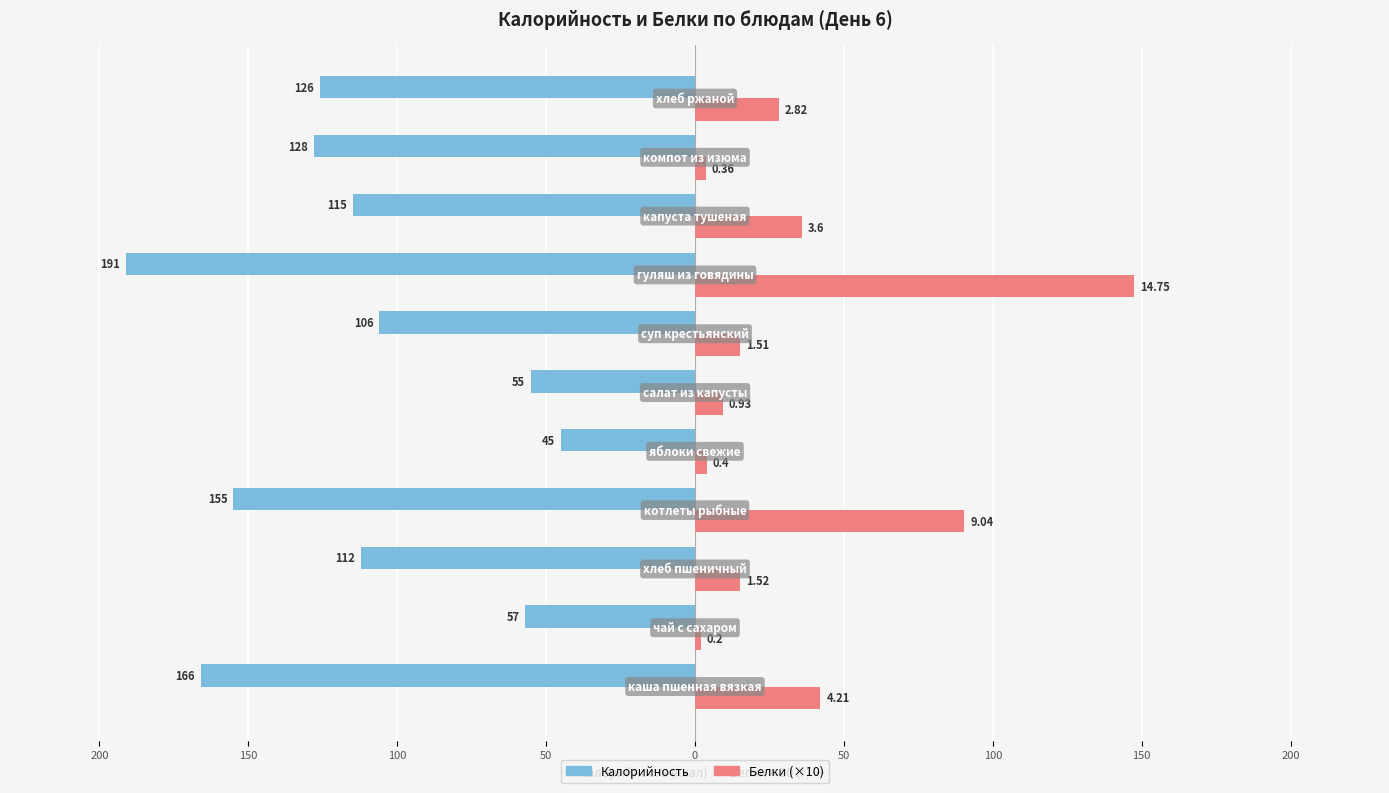

What are all the series names shown in the legend?

Калорийность, Белки (×10)